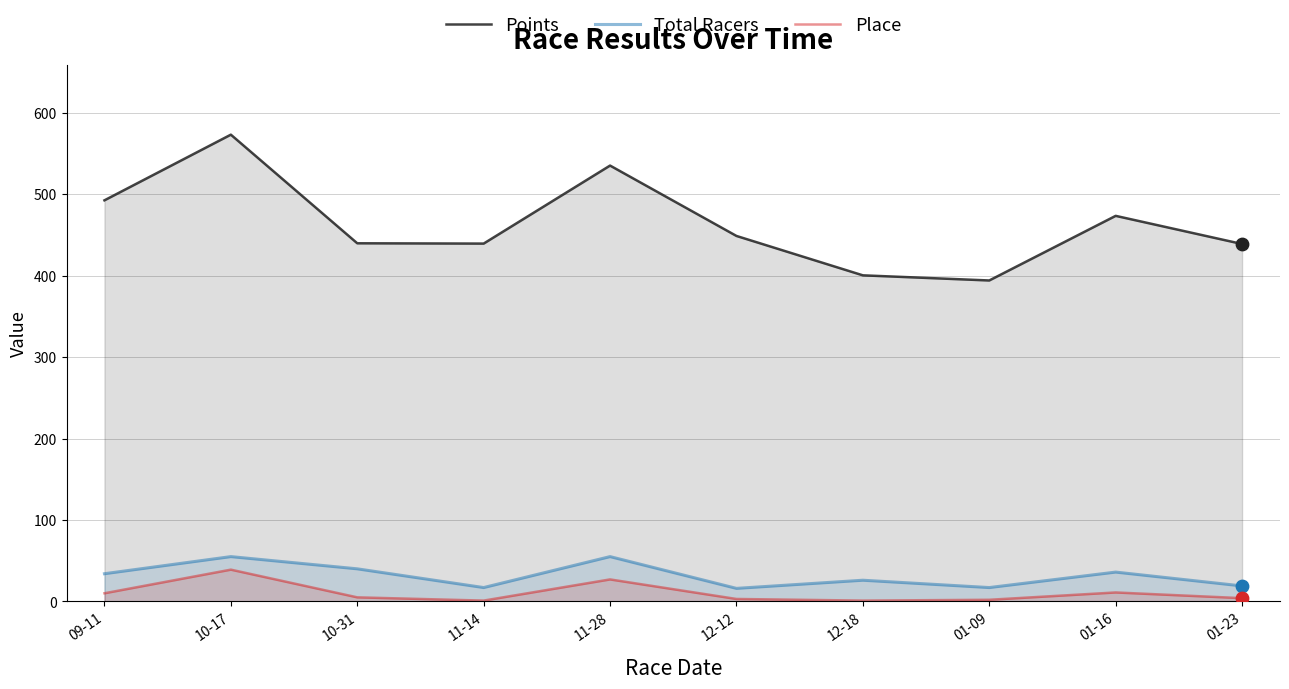

At how many categories does at least one series exceed 370?

10